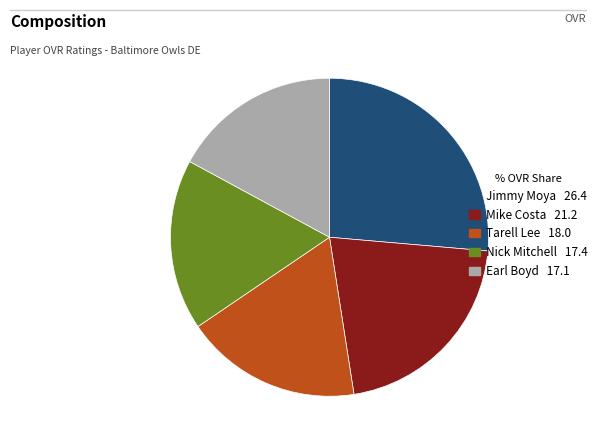

Is Nick Mitchell the majority of the pie?

No